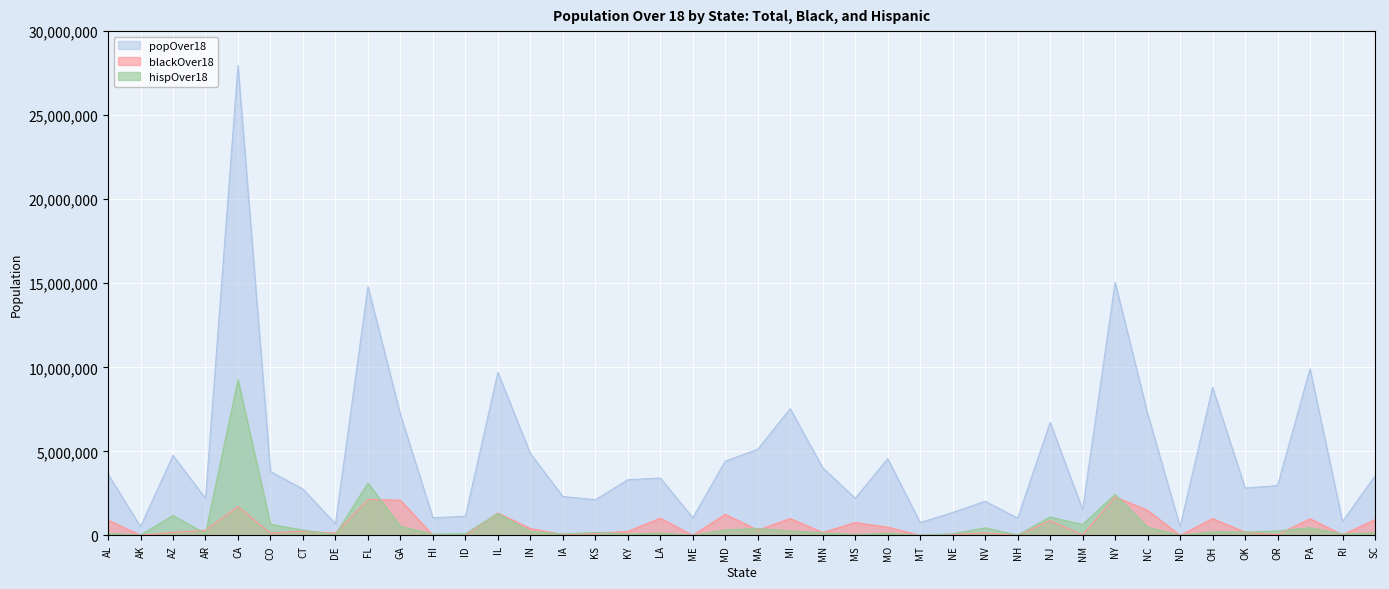

After their last crossing, which series has the higher values: hispOver18 or blackOver18?

blackOver18